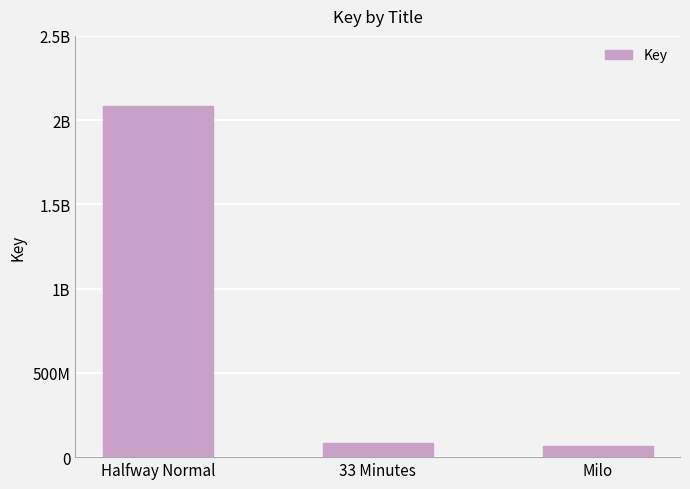

List the labels in order of value, smallest first.

Milo, 33 Minutes, Halfway Normal